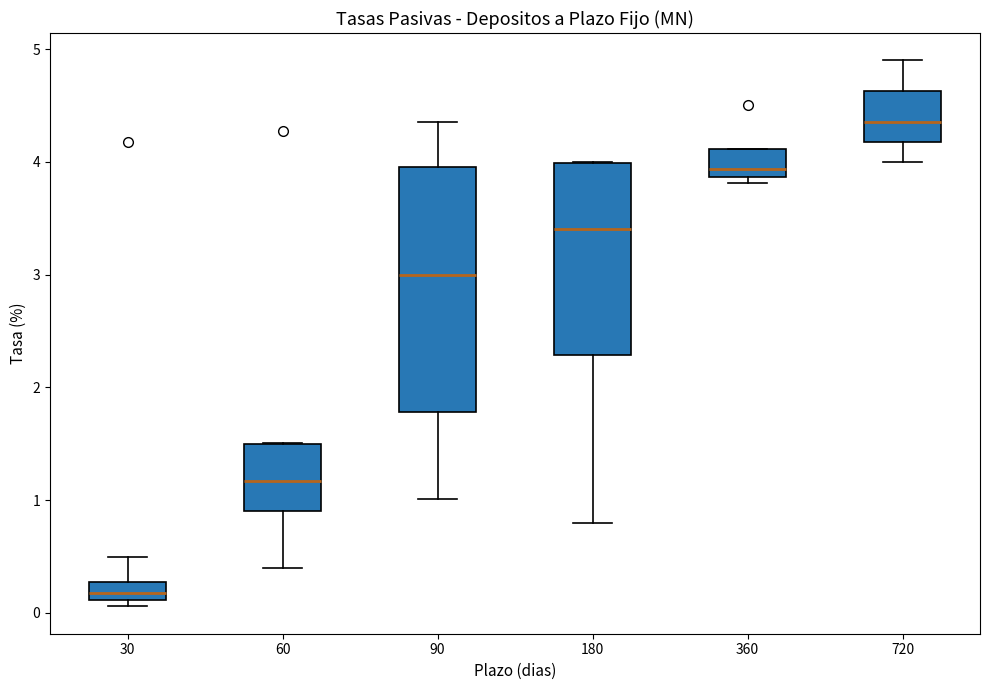

Reading left to right, read every box against the y-axis: the position of its median line, the range the box covers, and the ends of its whiskers. The values are not printed on the chart, so give them approximately, as read against the axis.

30: median 0.2, box 0.1 to 0.3, whiskers 0.1 (just below the box's lower edge) to 0.5
60: median 1.2, box 0.9 to 1.5, whiskers 0.4 to 1.5
90: median 3.0, box 1.8 to 4.0, whiskers 1.0 to 4.4
180: median 3.4, box 2.3 to 4.0, whiskers 0.8 to 4.0
360: median 3.9 (just above the box's lower edge), box 3.9 to 4.1, whiskers 3.8 to 4.1
720: median 4.4, box 4.2 to 4.6, whiskers 4.0 to 4.9